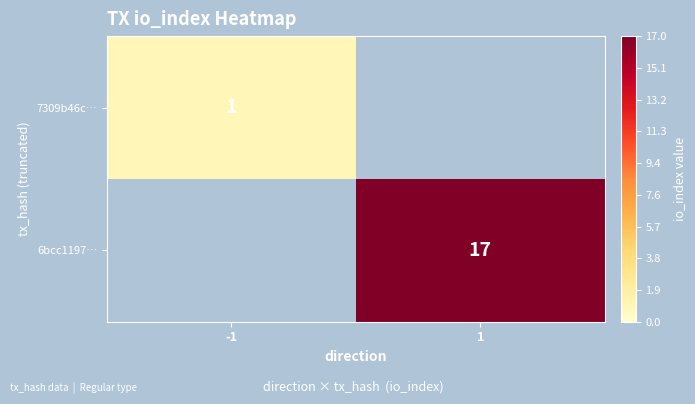

The 6bcc1197… series shows 8 at 1. True or false?

False